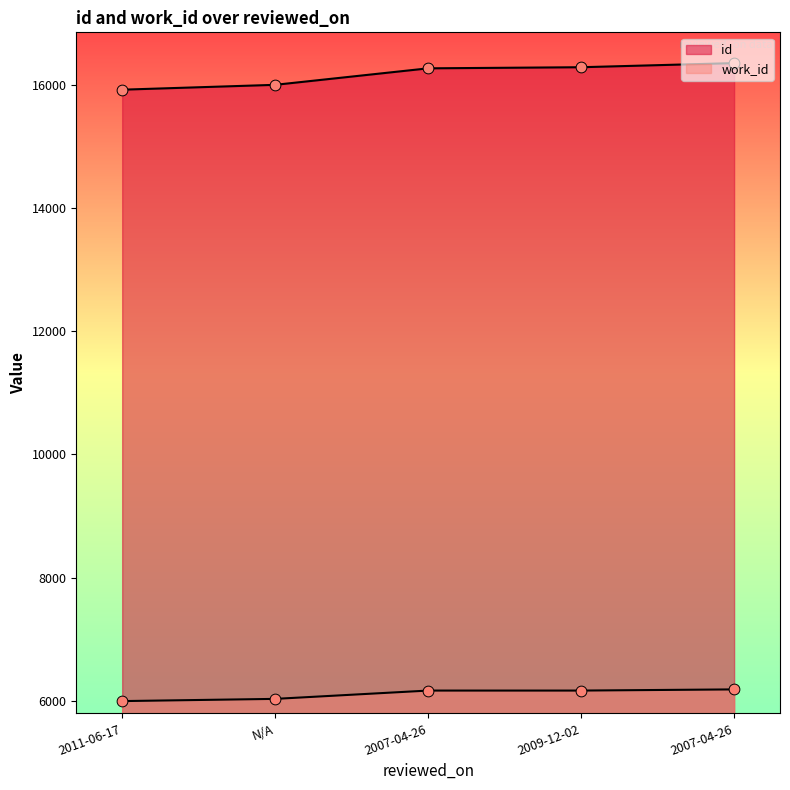

Which series has the largest total across all categories?

id